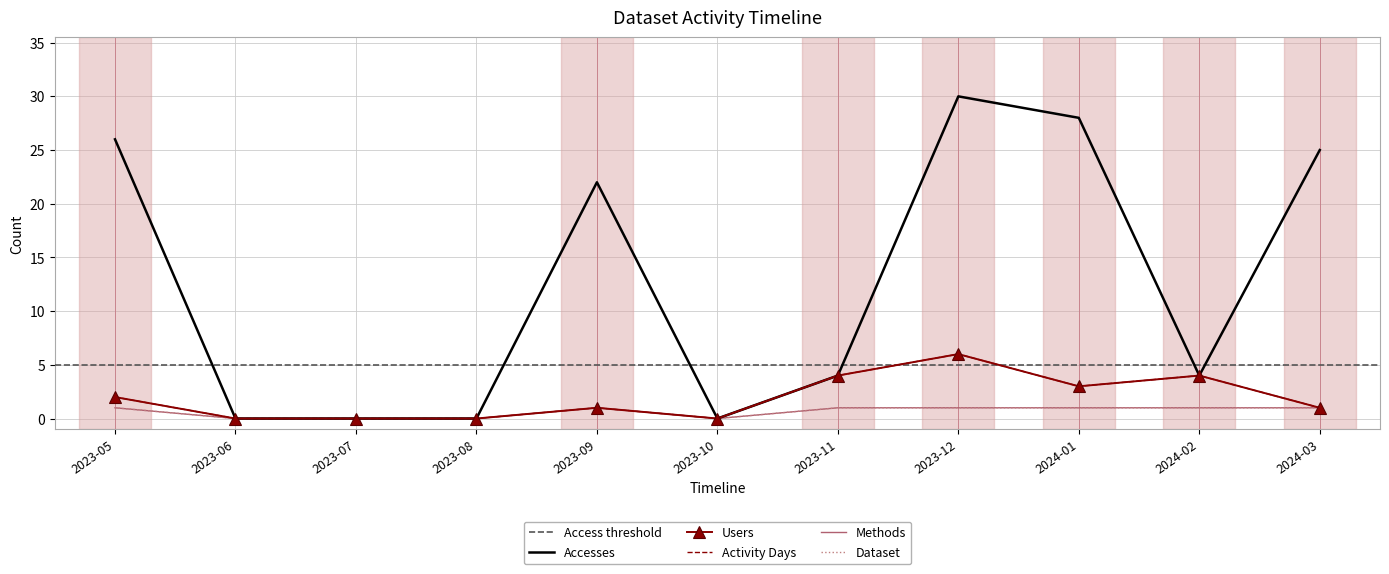

Where does the Users series first go above 1?

2023-05